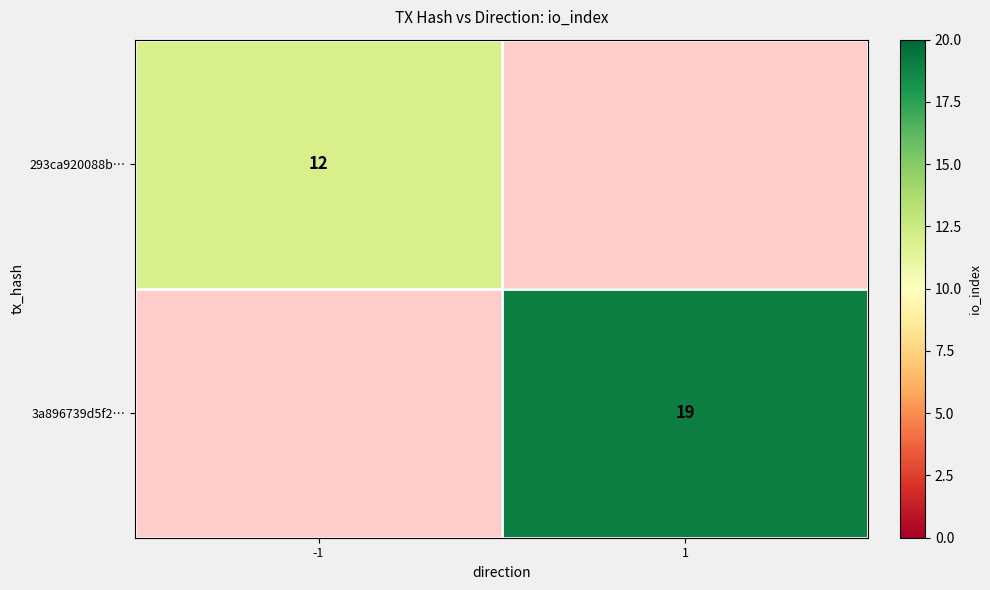

True or false: 3a896739d5f2… has a value of 19 at 1.

True